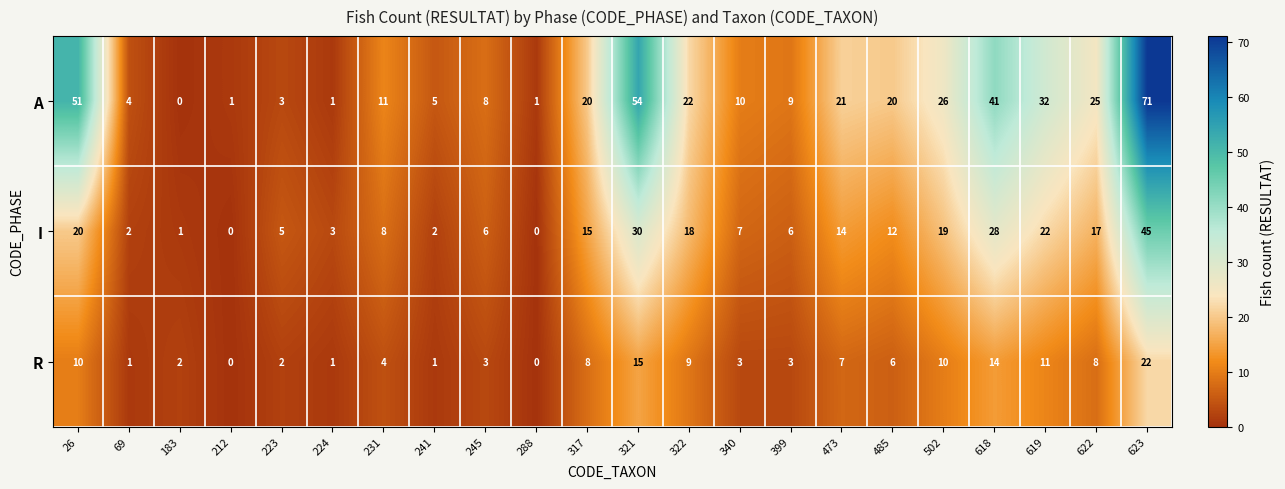

At which category is the sum across all series the highest?

623